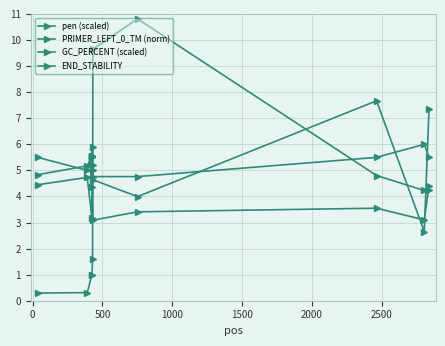

How many values in the PRIMER_LEFT_0_TM (norm) series are below 5?

4